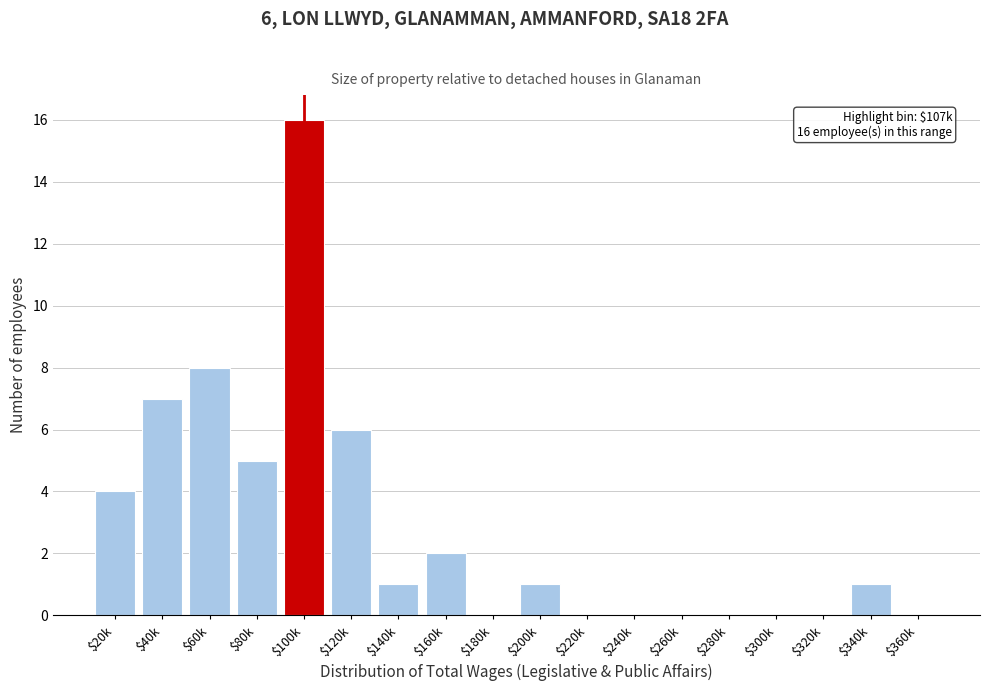

What is the greatest value displayed?

16